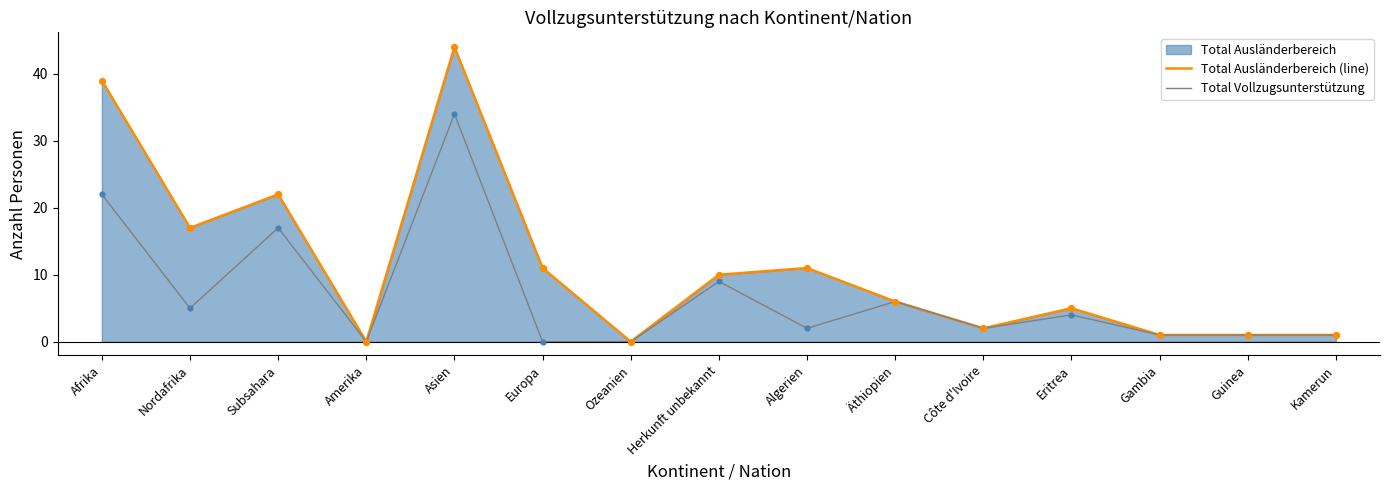

Which series has the largest total across all categories?

Total Ausländerbereich (line)